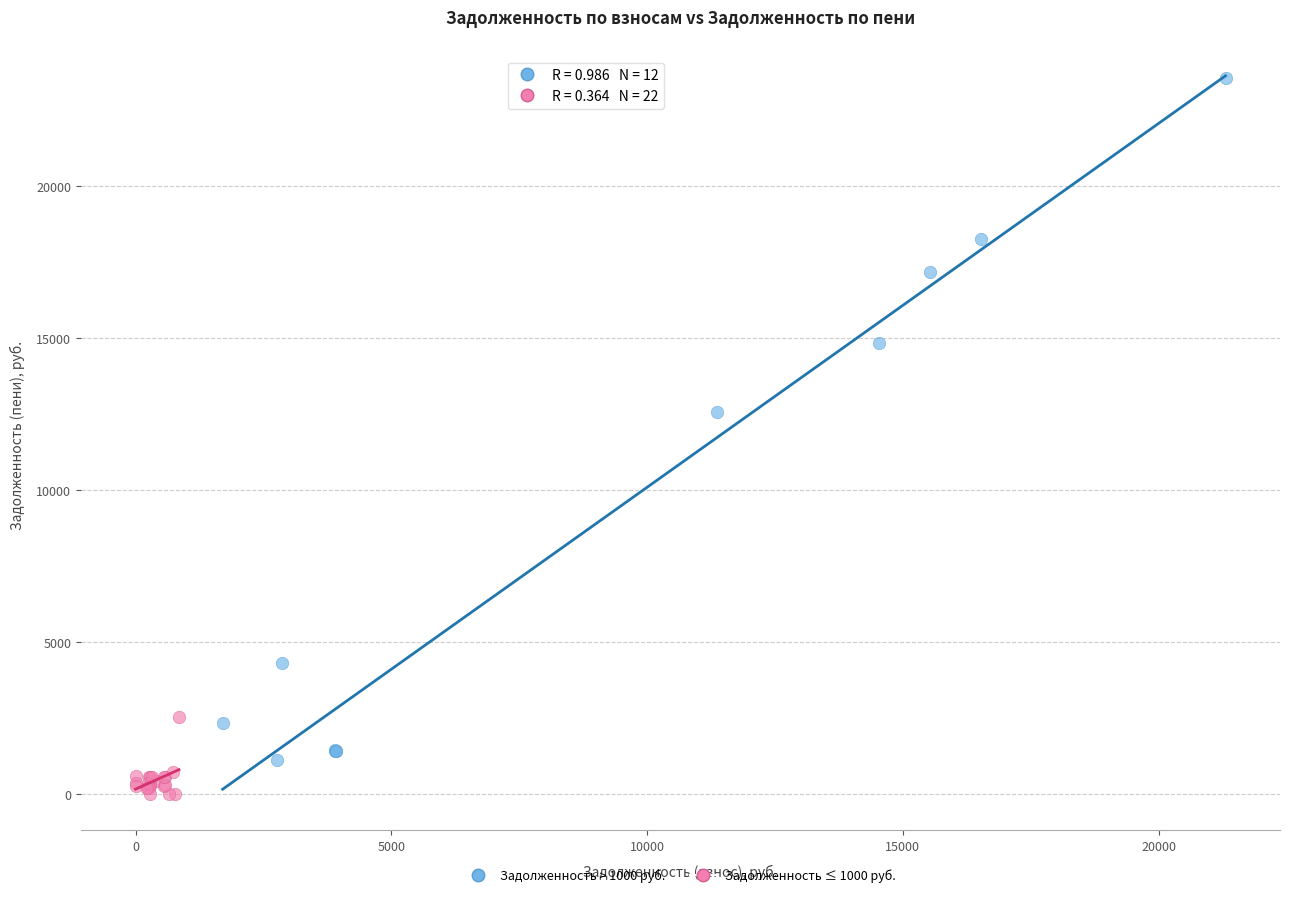

Which series contains the lowest Y value?

Задолженность ≤ 1000 руб.